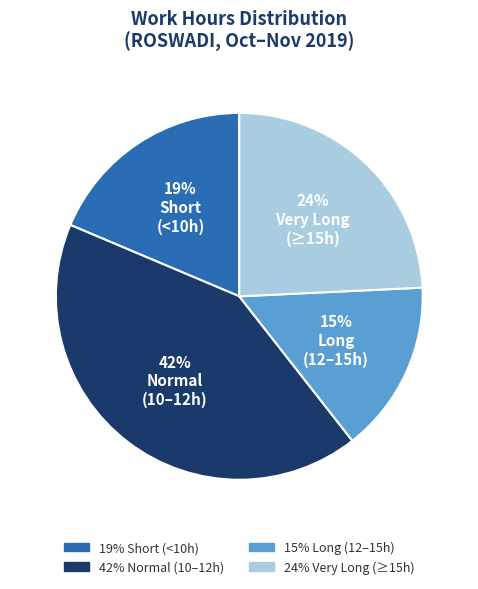

To the nearest percent, what is the difference between the largest and smallest slice percentages?

27%